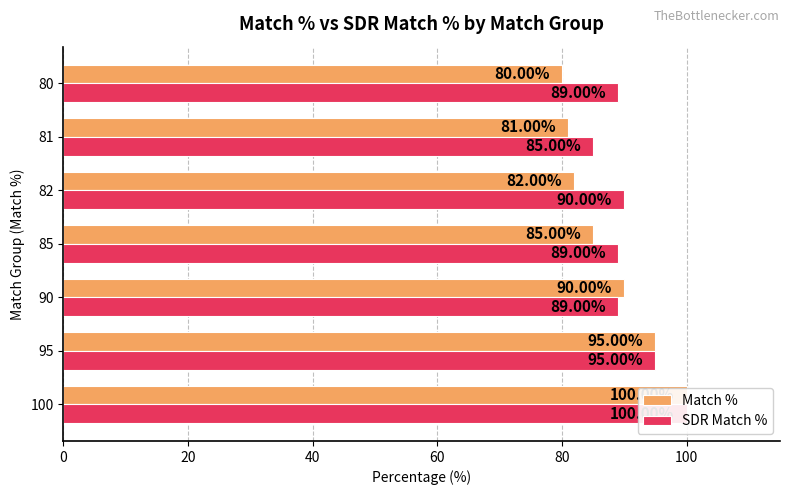

Which series has the largest range (max minus min)?

Match %